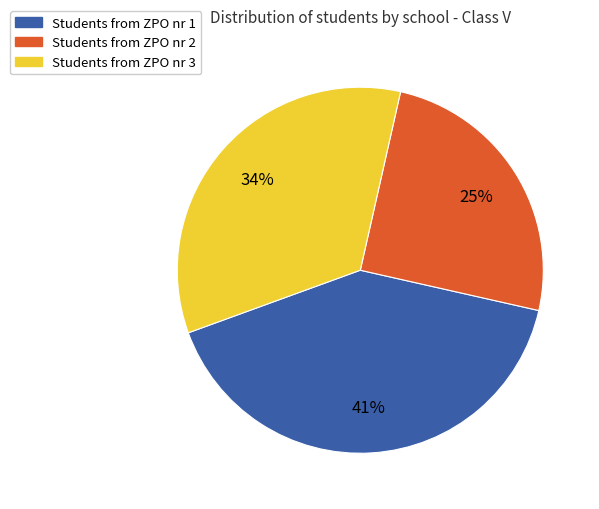

Does any single category account for the majority?

No